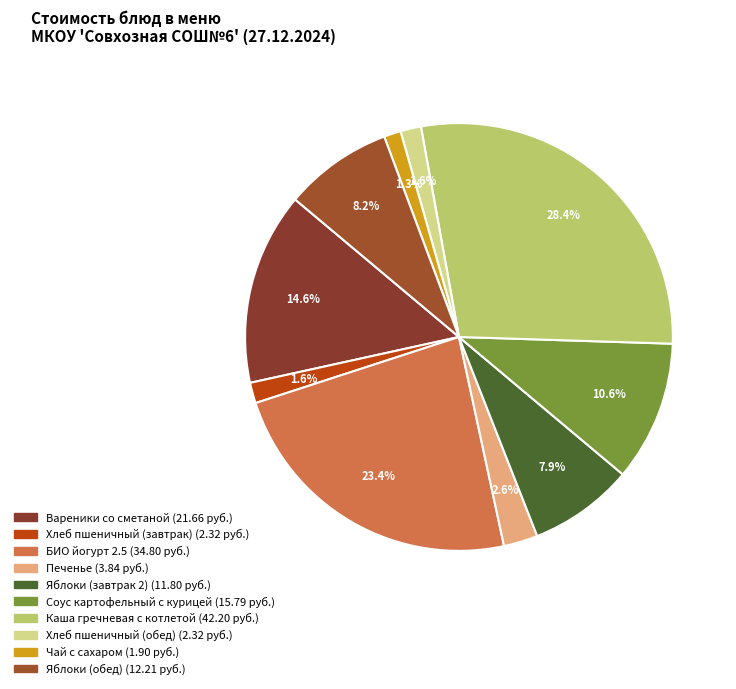

Count the number of slices in the pie.

10